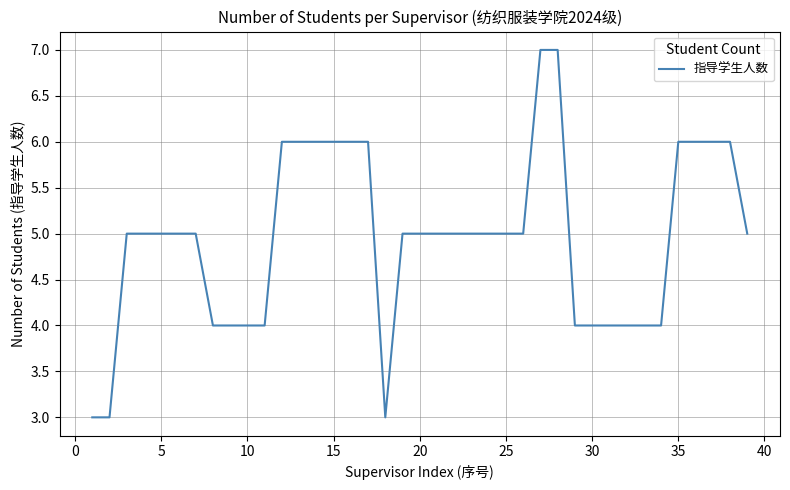

What is the minimum value shown in the chart?

3